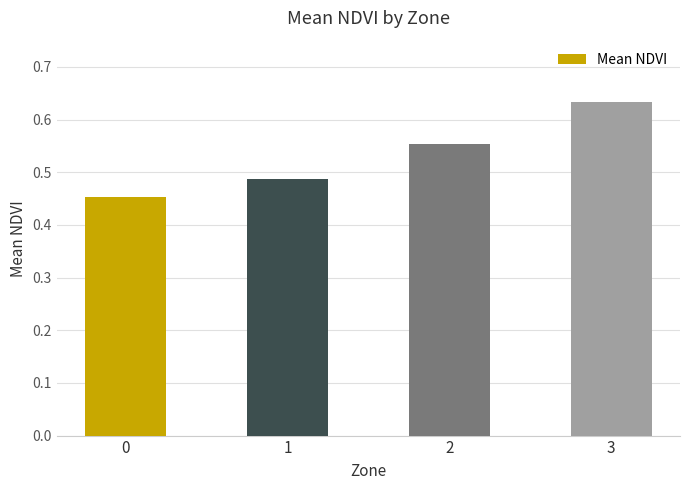

What is the sum of all values?

2.1